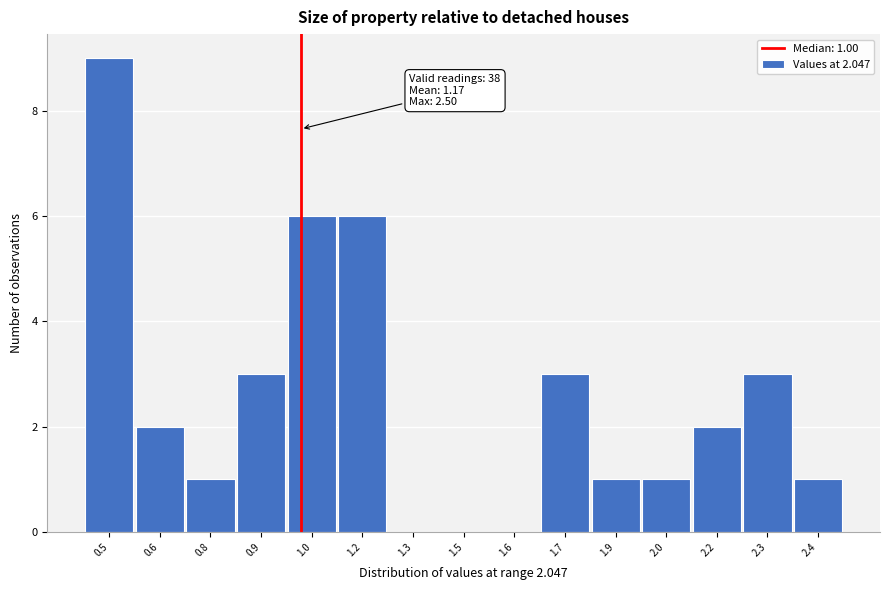

Reading left to right, list all the values displayed in this chart.

0.5=9	0.6=2	0.8=1	0.9=3	1.0=6	1.2=6	1.3=0	1.5=0	1.6=0	1.7=3	1.9=1	2.0=1	2.2=2	2.3=3	2.4=1